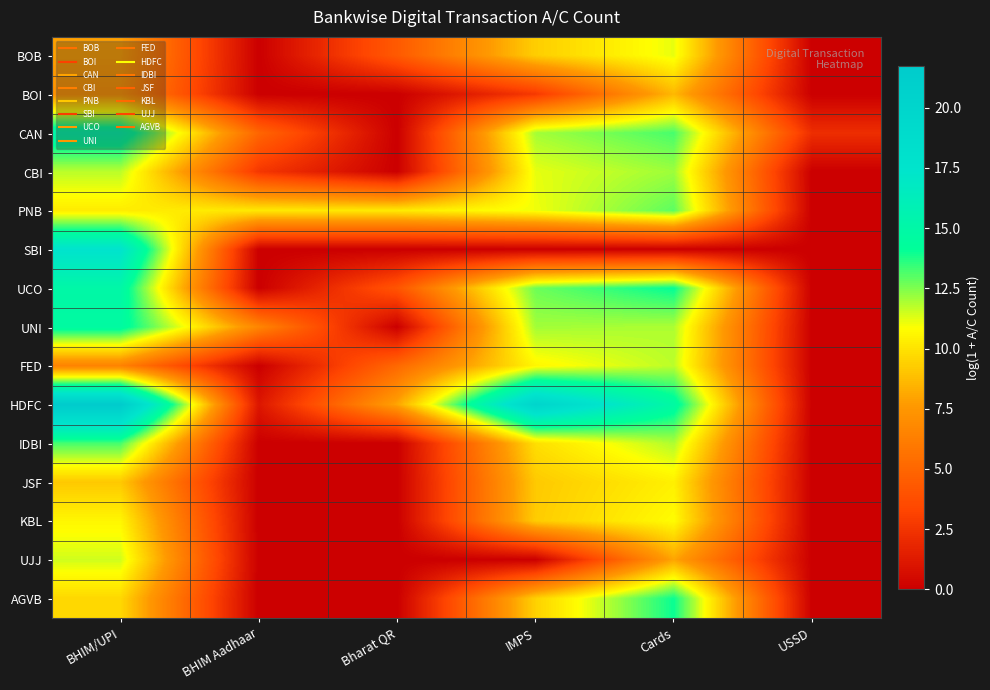

At which category is the sum across all series the highest?

BHIM/UPI